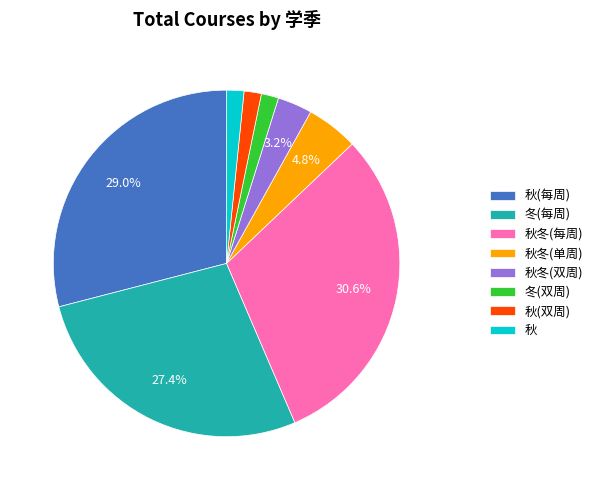

Is 秋 the majority of the pie?

No